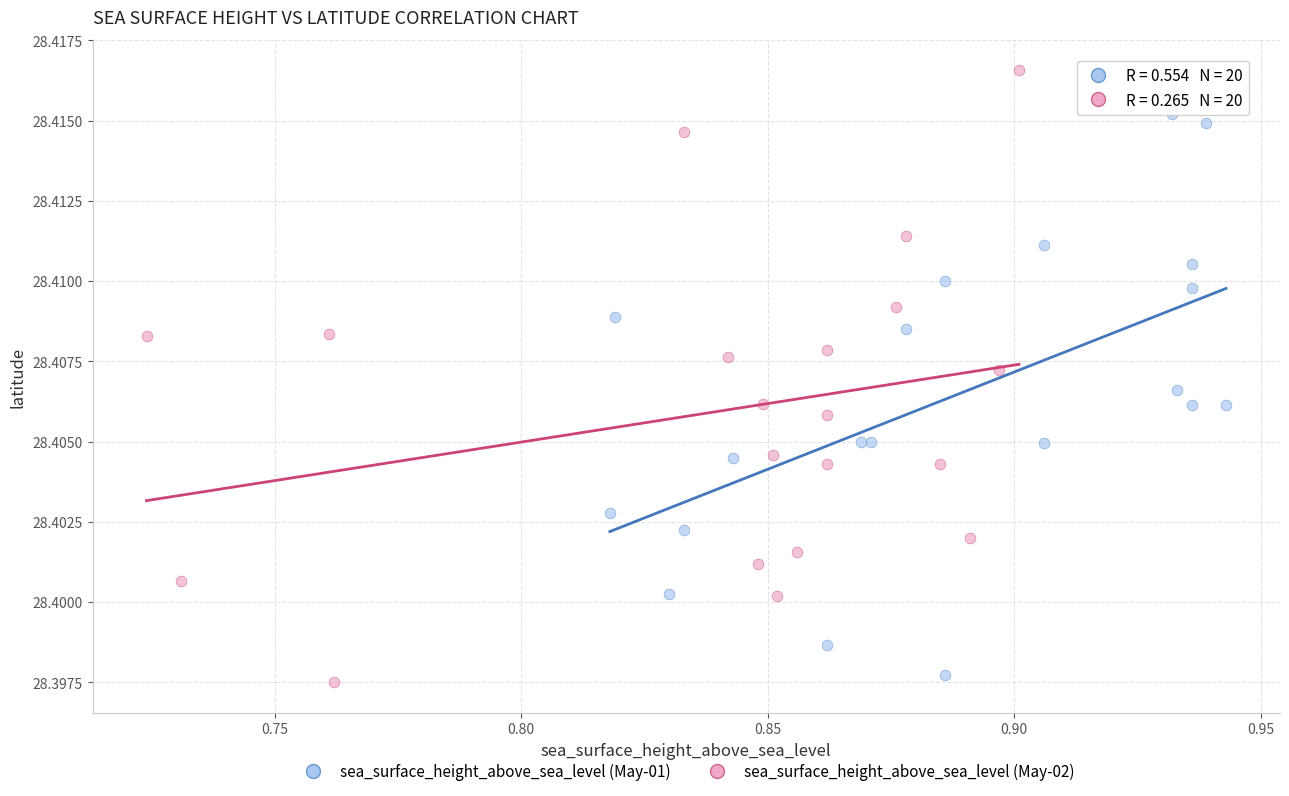

Which series contains the highest Y value?

sea_surface_height_above_sea_level (May-02)